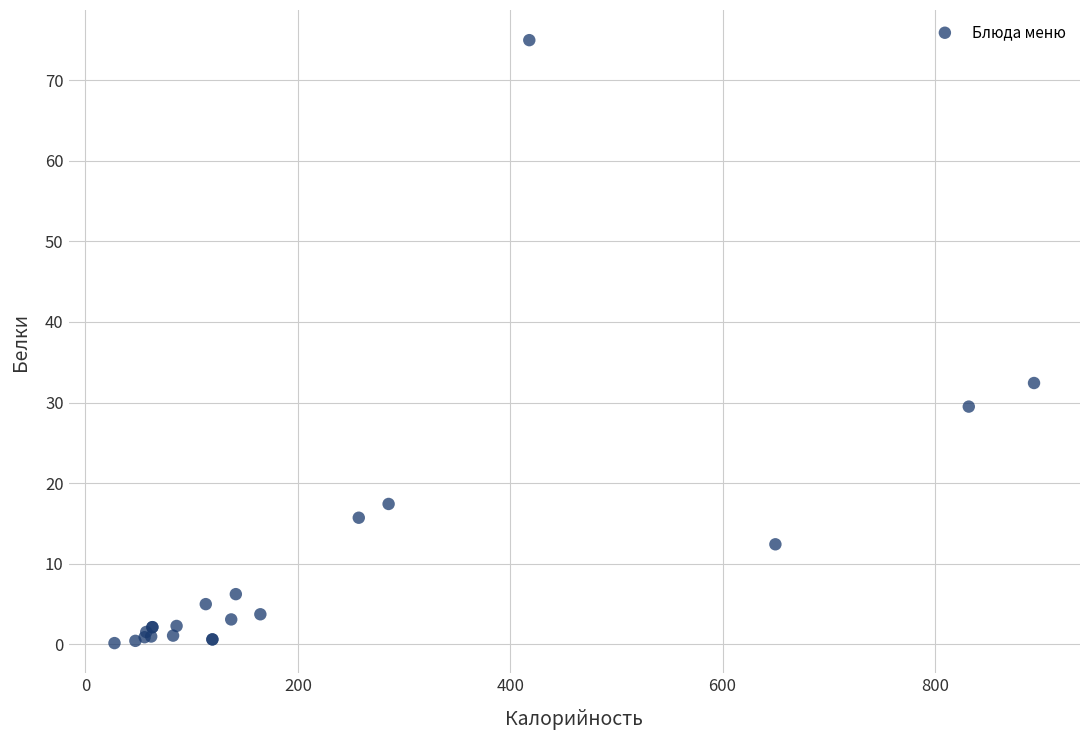

What Y value in the scatter plot is closest to 37?

32.4